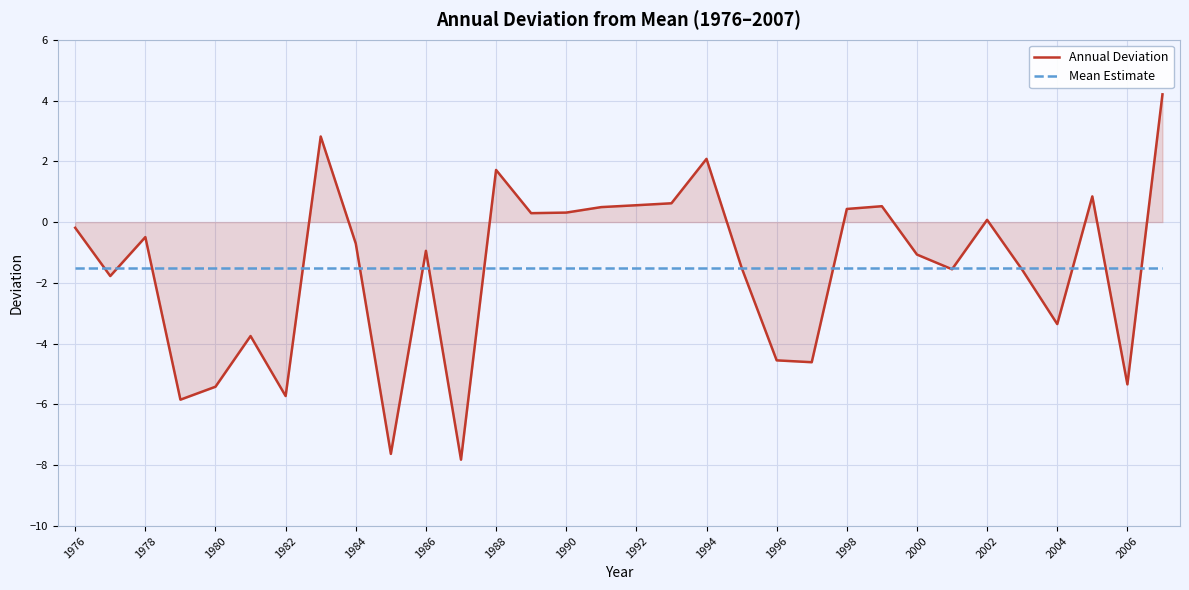

What is the smallest value displayed?

-7.8